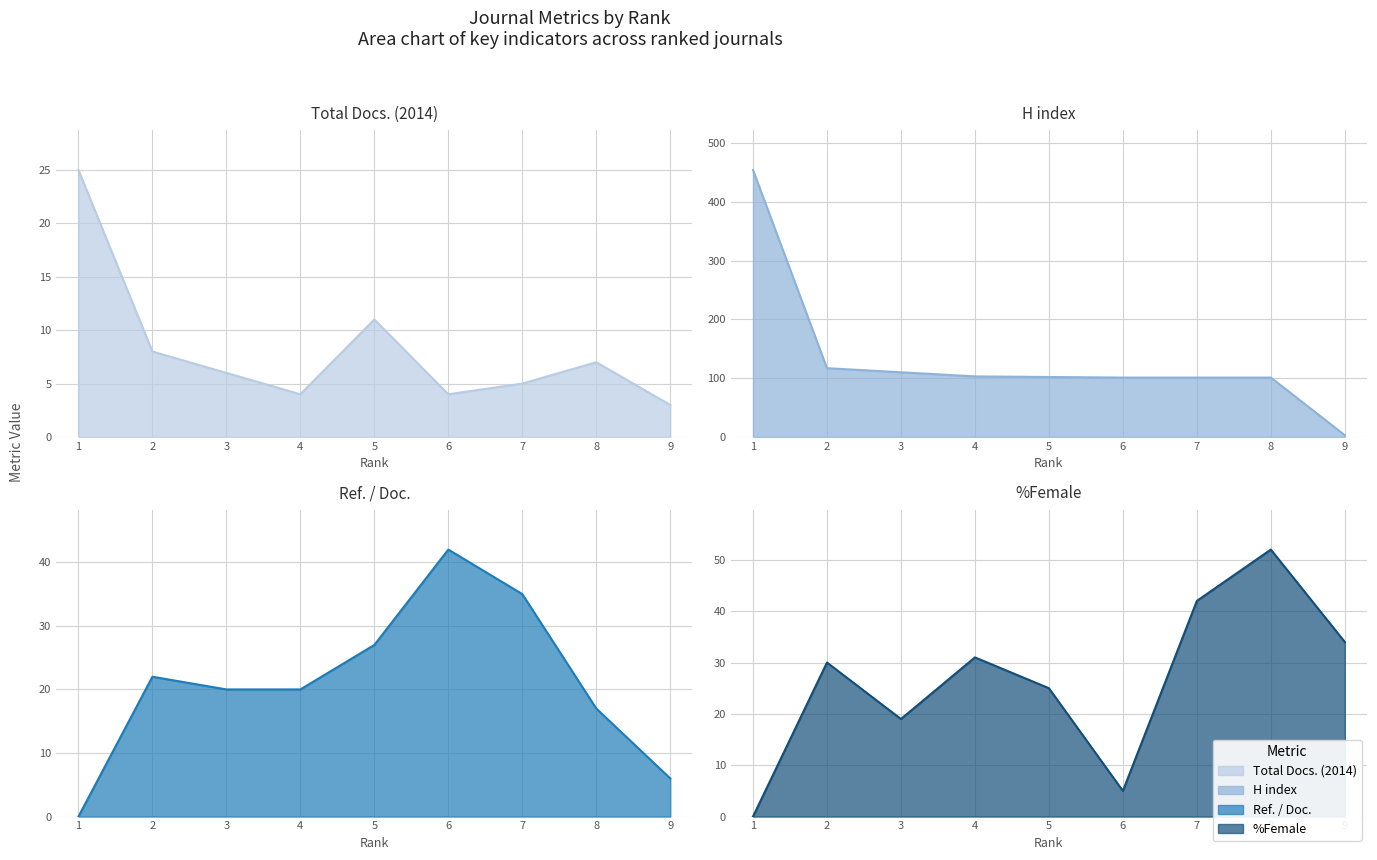

What are all the series names shown in the legend?

Total Docs. (2014), H index, Ref. / Doc., %Female